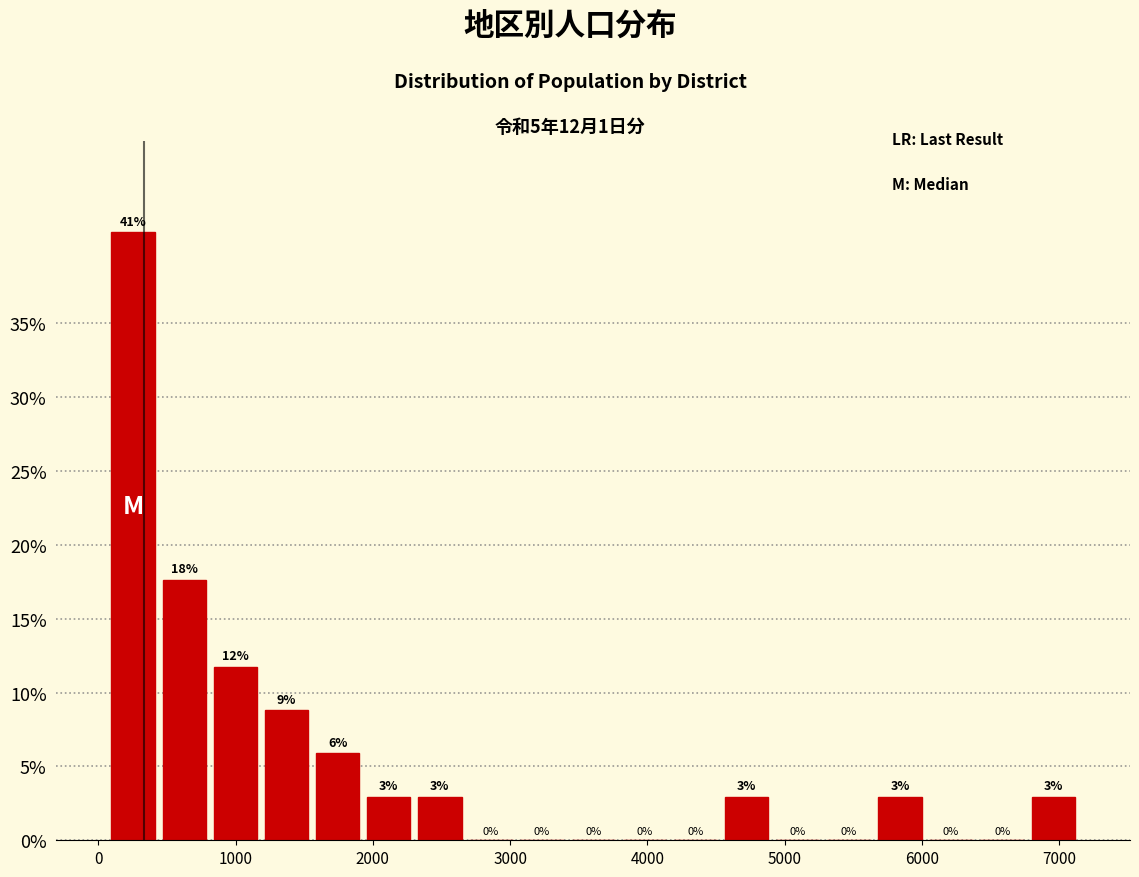

Read against the x-axis, roughly where is the centre of the tallest bar?

300